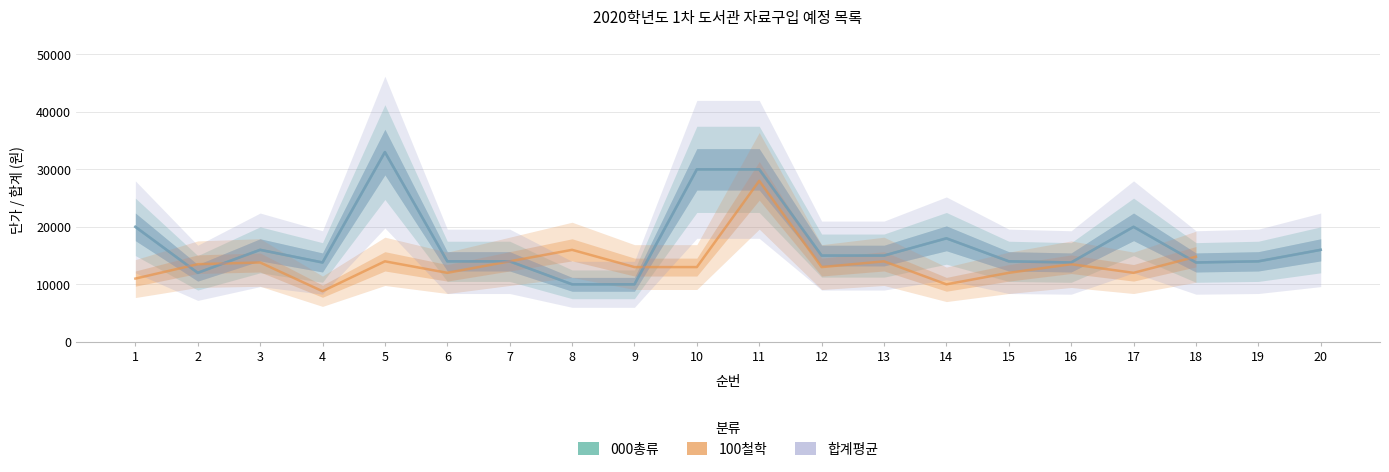

Where does the 000총류 series first go above 15000?

1